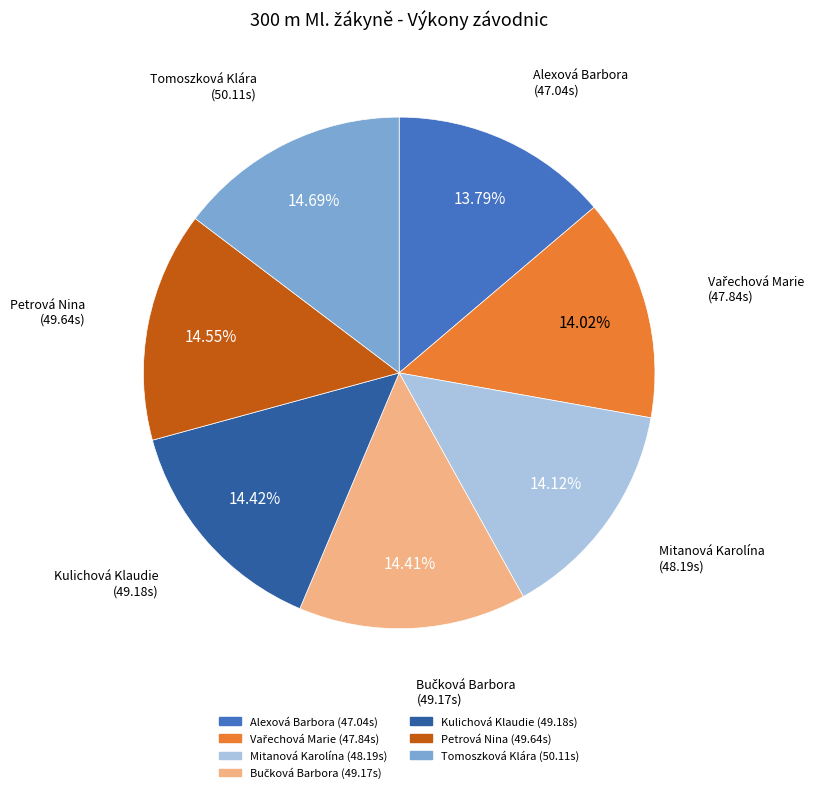

To the nearest percent, what percentage of the pie is Mitanová Karolína?

14%